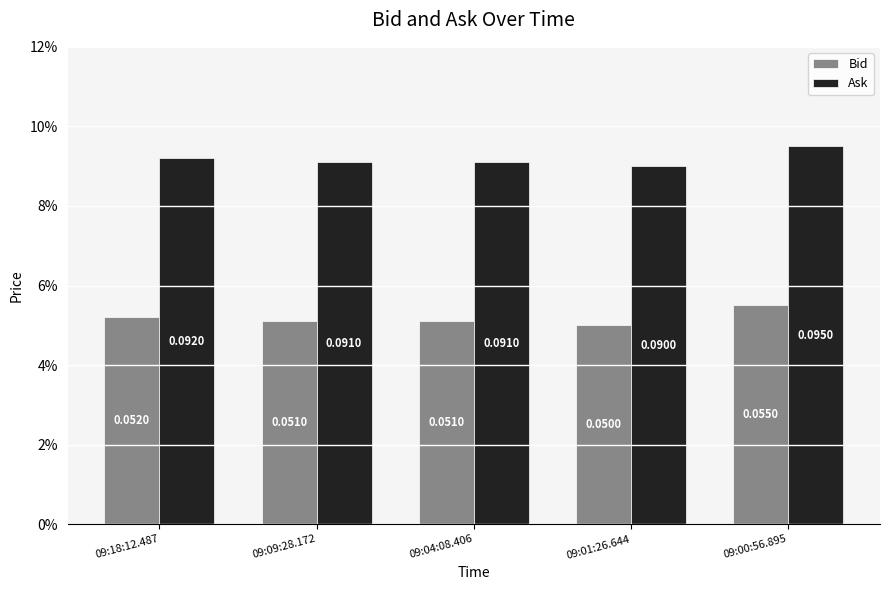

Does the chart contain stacked bars?

No